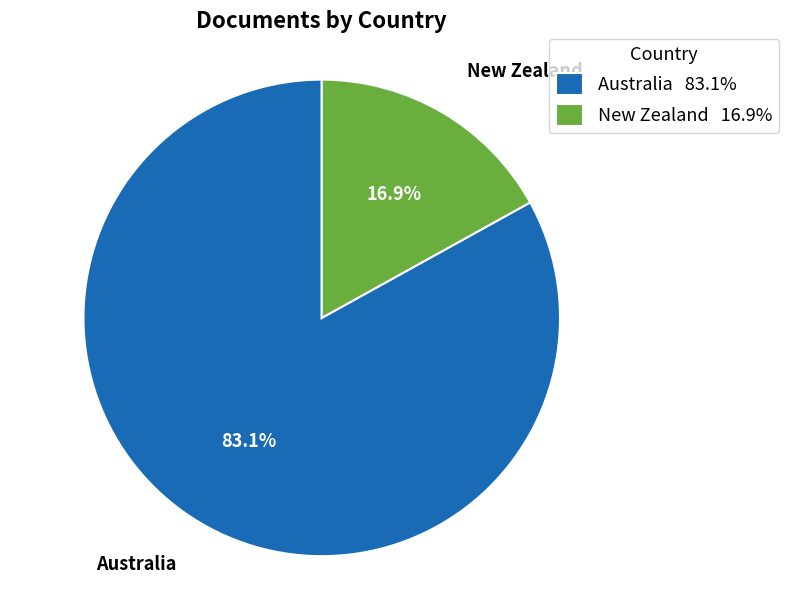

Between Australia and New Zealand, which is larger?

Australia